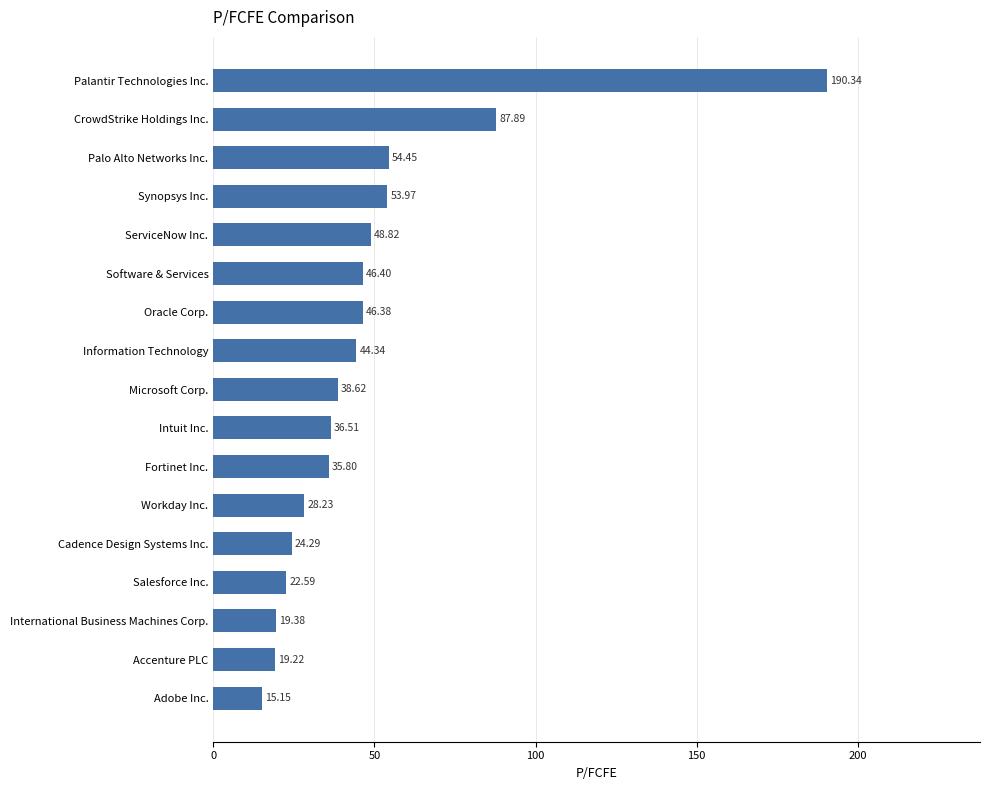

Which category has the lowest value across all series?

Adobe Inc.